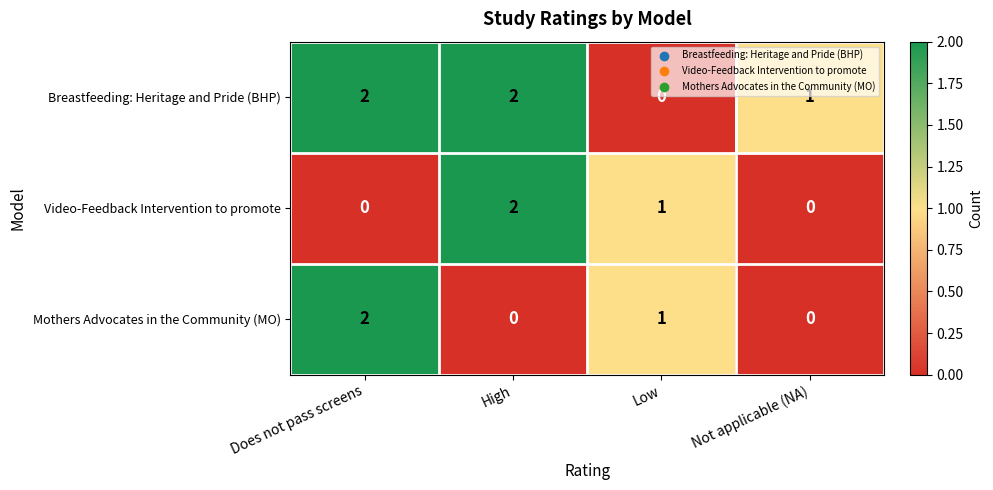

What is the sum of all Video-Feedback Intervention to promote values?

3